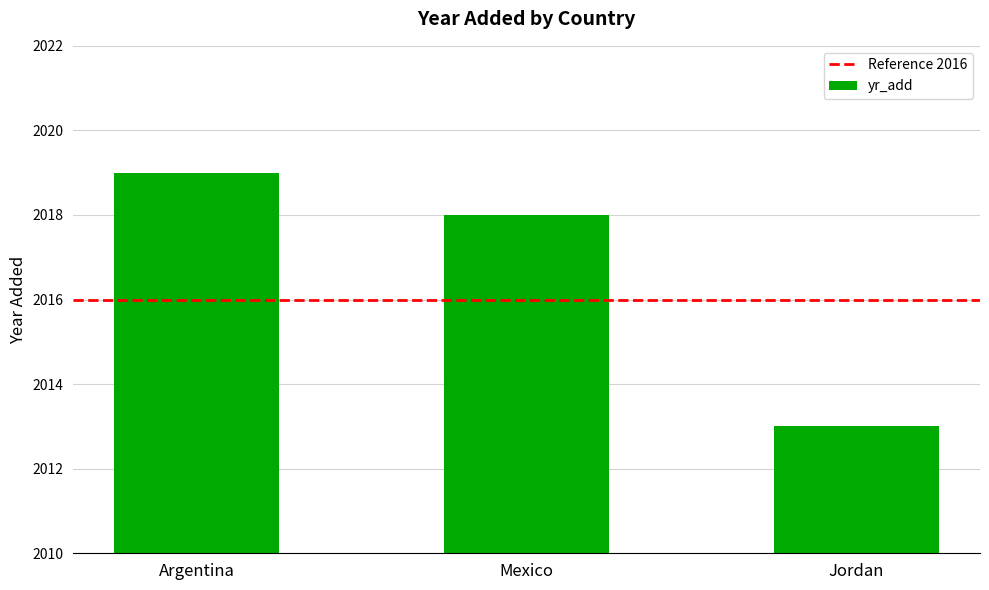

Are the bars horizontal?

No